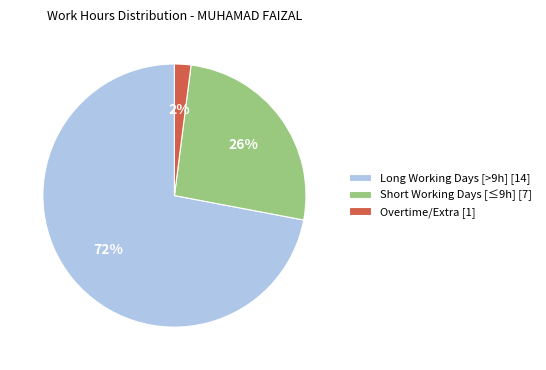

Rank the categories by value from highest to lowest.

Long Working Days [>9h] [14], Short Working Days [≤9h] [7], Overtime/Extra [1]